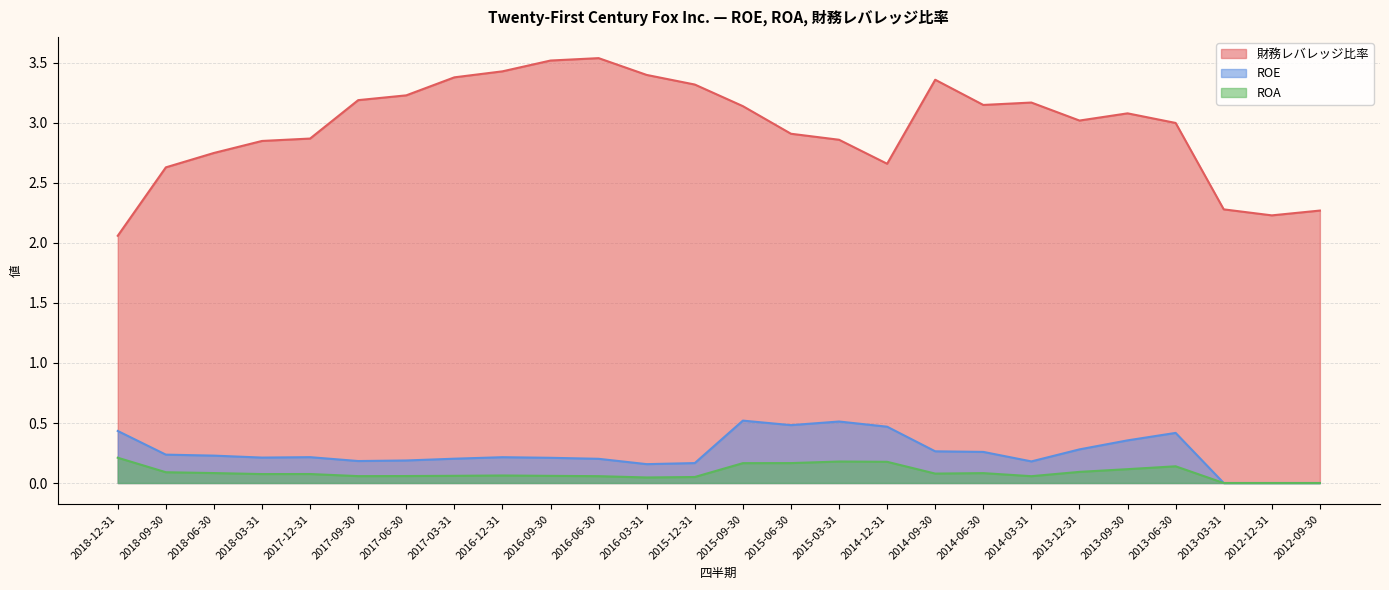

What is the sum of all ROE values?

6.6